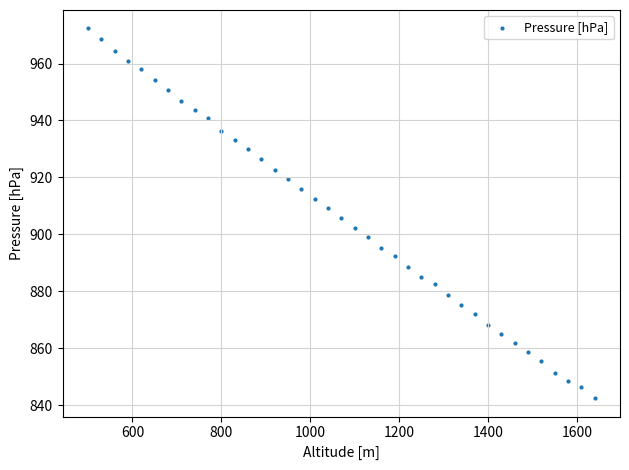

What is the range of Y values (max minus min)?

129.8